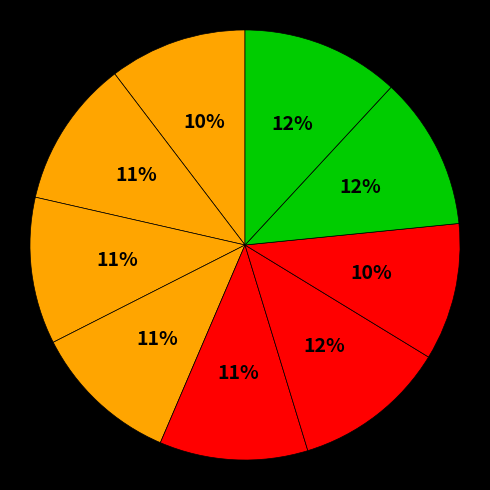

How many segments does this pie chart have?

9